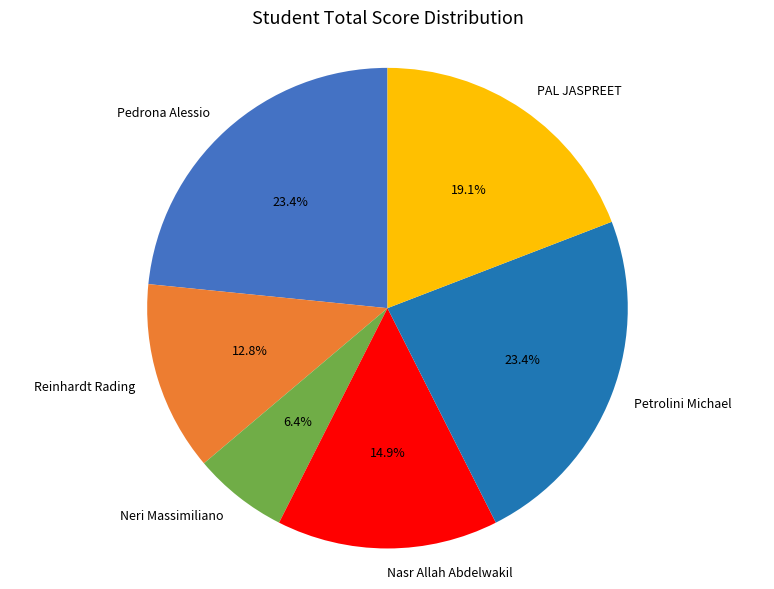

To the nearest percent, what is the difference between the largest and smallest slice percentages?

17%